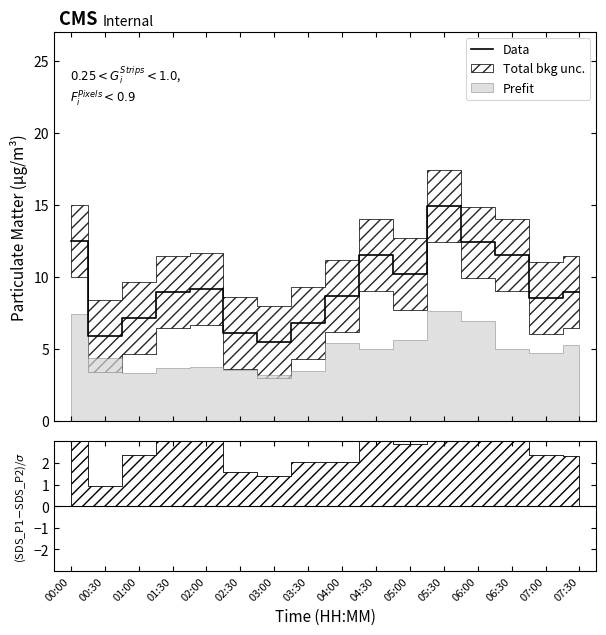

List the labels in order of value, largest first.

05:30, 00:00, 06:00, 04:30, 06:30, 05:00, 02:00, 01:30, 07:30, 04:00, 07:00, 01:00, 03:30, 02:30, 00:30, 03:00